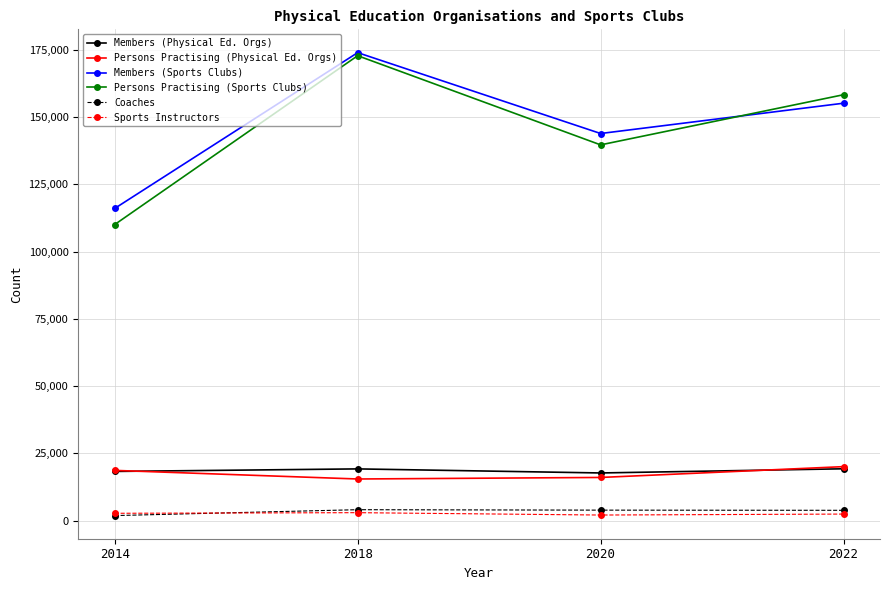

How many interior local valleys does the Members (Sports Clubs) series have?

1